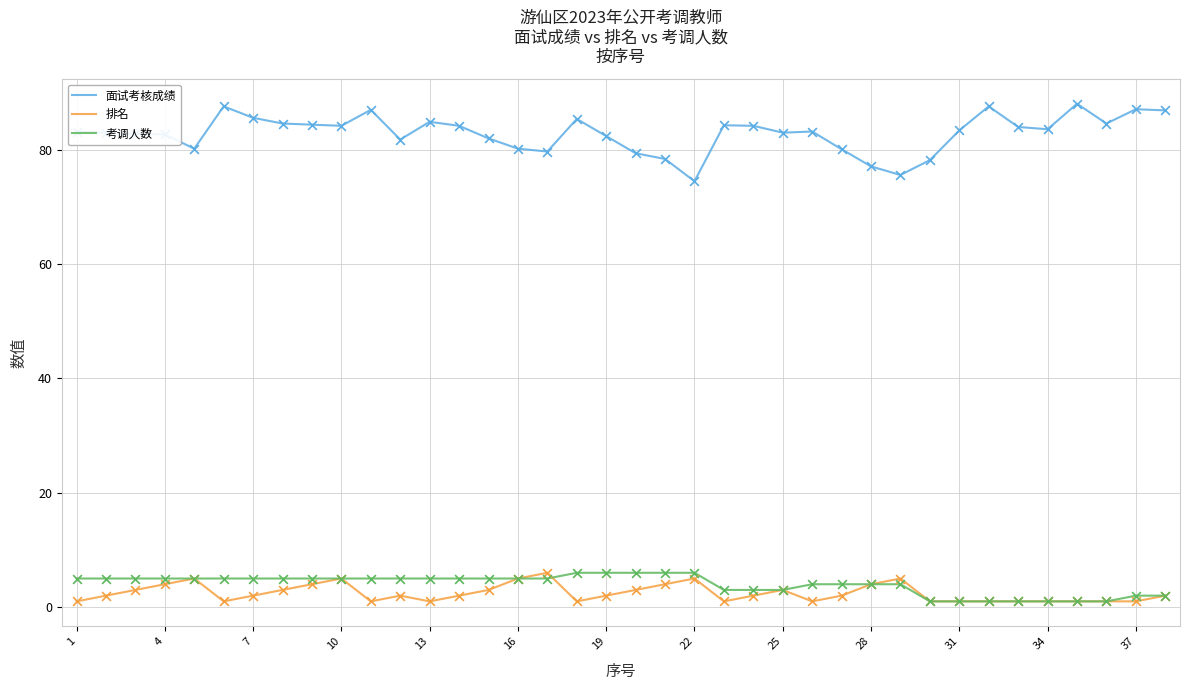

At how many categories does at least one series exceed 11?

38